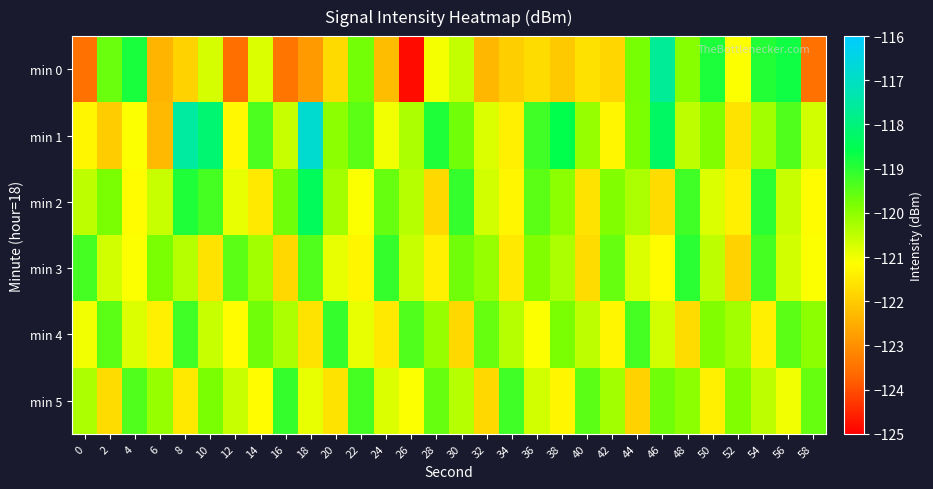

Between 10 and 42, which series saw the biggest shift?

min 1